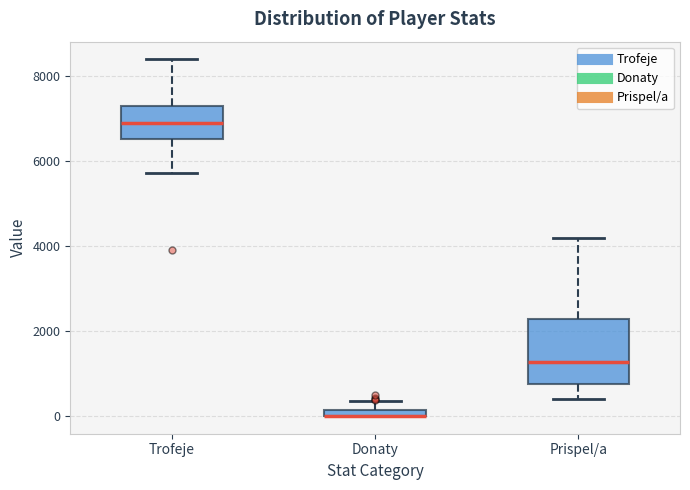

Which box is the tallest, from its lower edge to its upper edge?

Prispel/a